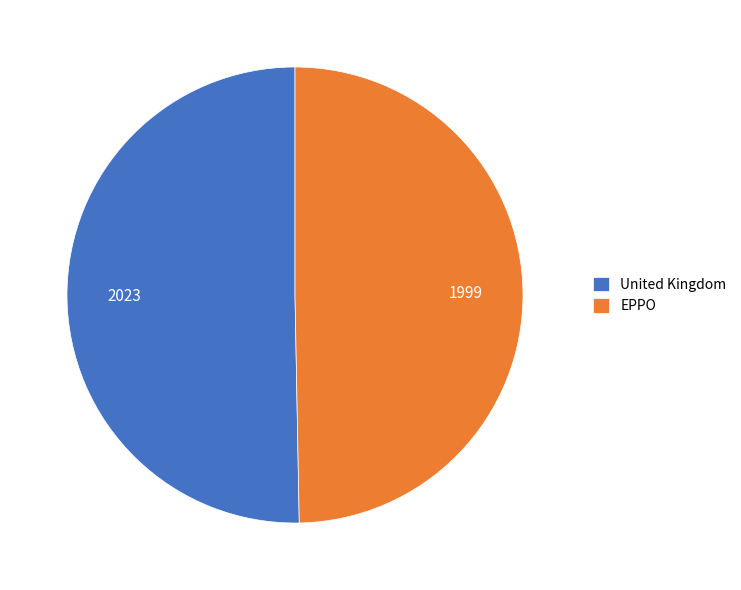

What is the largest slice in the pie chart?

United Kingdom